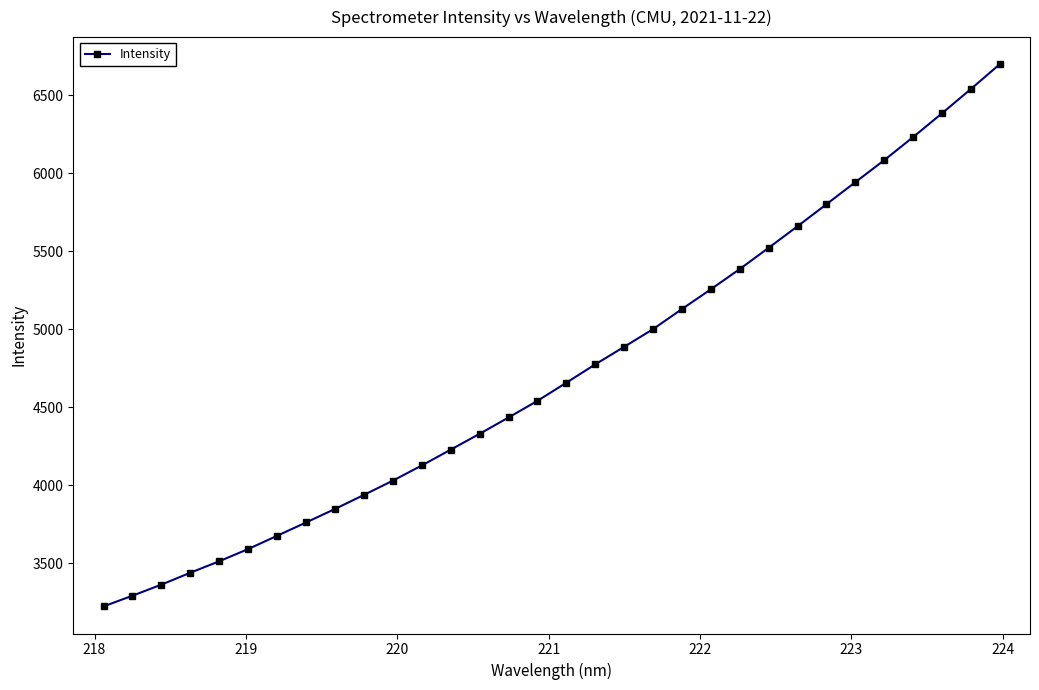

What is the greatest value displayed?

6698.5